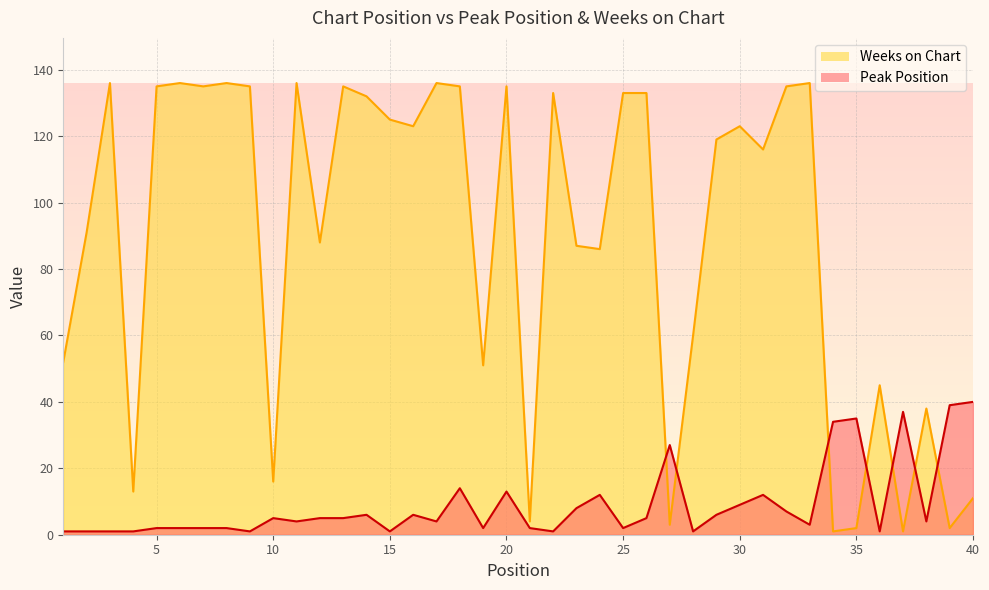

Rank the series at 24 from lowest to highest value.

Peak Position, Weeks on Chart